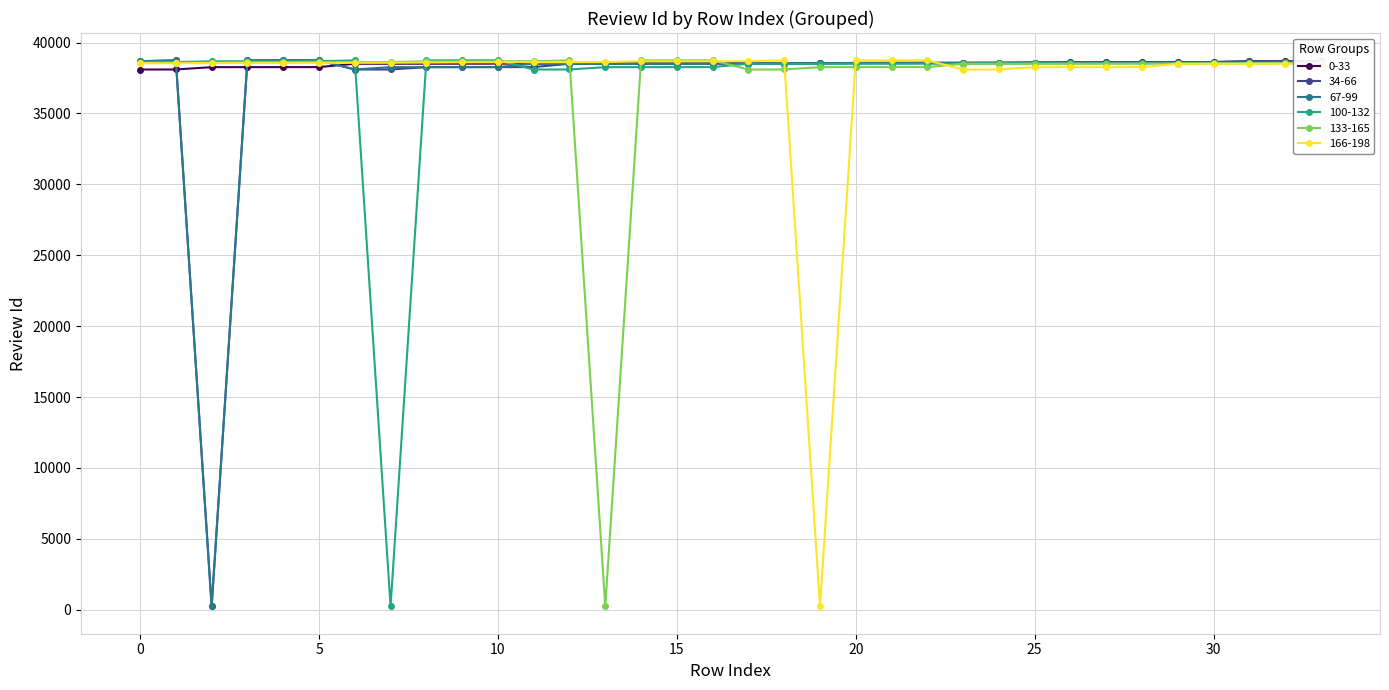

List the labels in order of 67-99 value, largest first.

5, 4, 3, 1, 0, 33, 32, 31, 30, 29, 28, 27, 26, 25, 24, 23, 22, 21, 20, 19, 18, 17, 16, 15, 14, 13, 12, 11, 10, 9, 8, 7, 6, 2